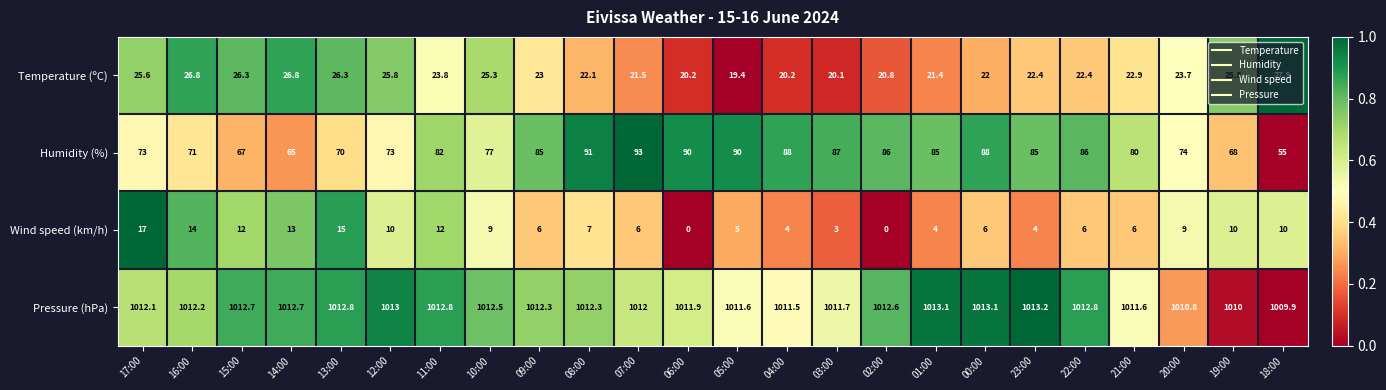

What is the difference between the maximum and minimum values in the Pressure (hPa) series?

3.3